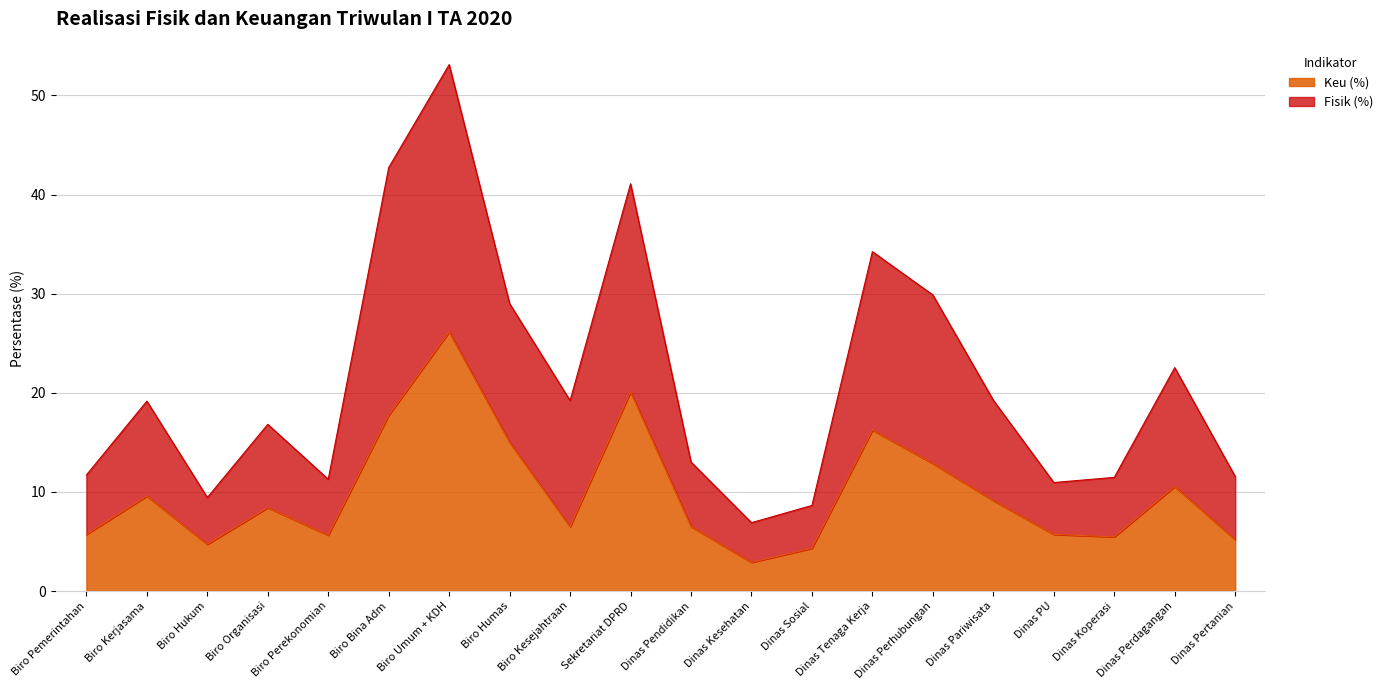

Which series has the widest spread of values?

Fisik (%)